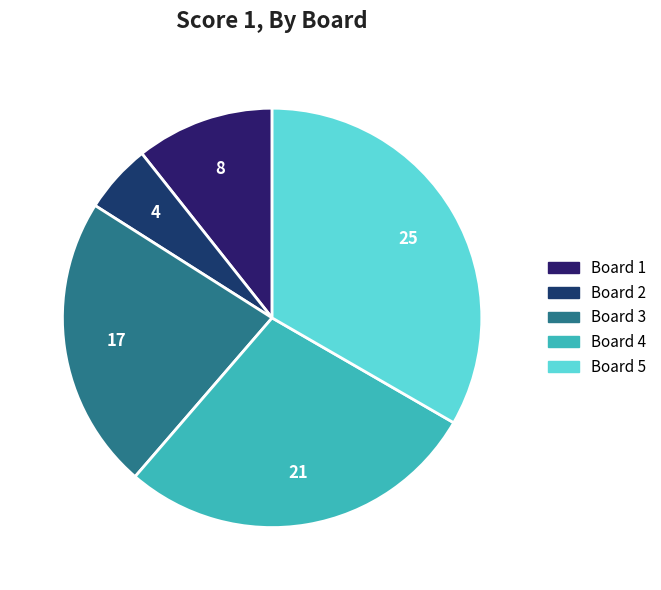

To the nearest percent, what portion does Board 1 represent?

11%